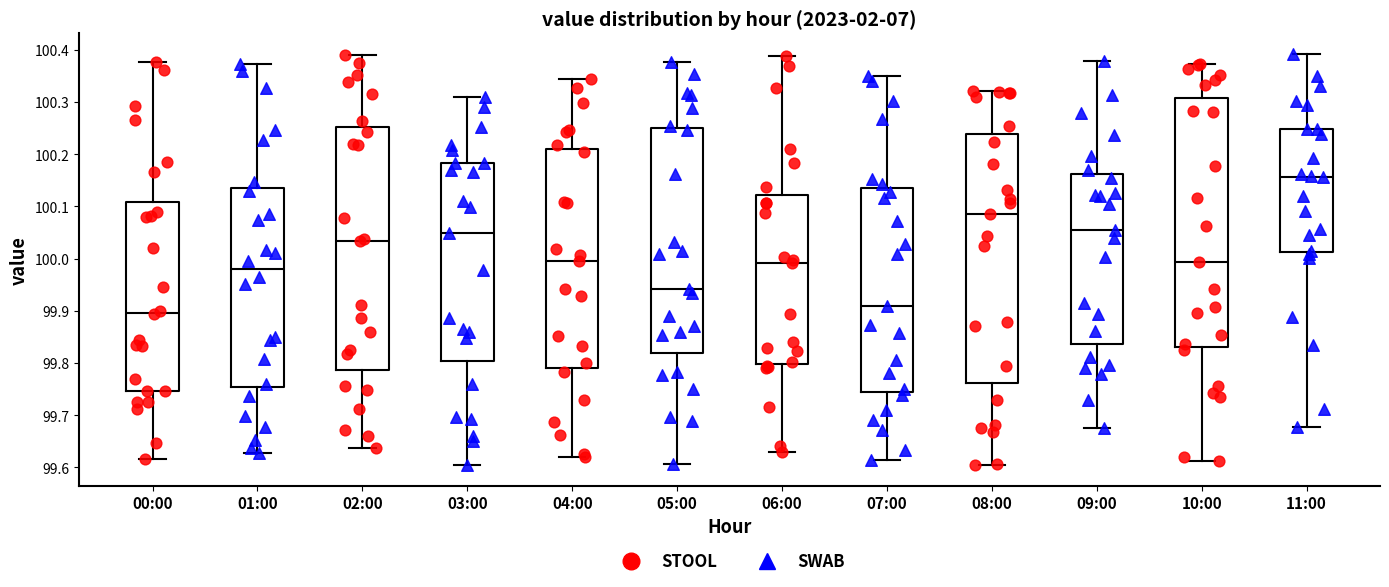

Reading left to right, transcribe this box plot: for each box, give where its median line is, the range the box spans, and where its two whiskers end, as read against the y-axis. The values are not printed on the chart, so give them approximately, as read against the axis.

00:00: median 99.90, box 99.75 to 100.11, whiskers 99.62 to 100.38
01:00: median 99.98, box 99.75 to 100.13, whiskers 99.63 to 100.37
02:00: median 100.03, box 99.79 to 100.25, whiskers 99.64 to 100.39
03:00: median 100.05, box 99.80 to 100.18, whiskers 99.60 to 100.31
04:00: median 100.00, box 99.79 to 100.21, whiskers 99.62 to 100.34
05:00: median 99.94, box 99.82 to 100.25, whiskers 99.61 to 100.38
06:00: median 99.99, box 99.80 to 100.12, whiskers 99.63 to 100.39
07:00: median 99.91, box 99.74 to 100.14, whiskers 99.61 to 100.35
08:00: median 100.09, box 99.76 to 100.24, whiskers 99.60 to 100.32
09:00: median 100.05, box 99.84 to 100.16, whiskers 99.67 to 100.38
10:00: median 99.99, box 99.83 to 100.31, whiskers 99.61 to 100.37
11:00: median 100.16, box 100.01 to 100.25, whiskers 99.68 to 100.39